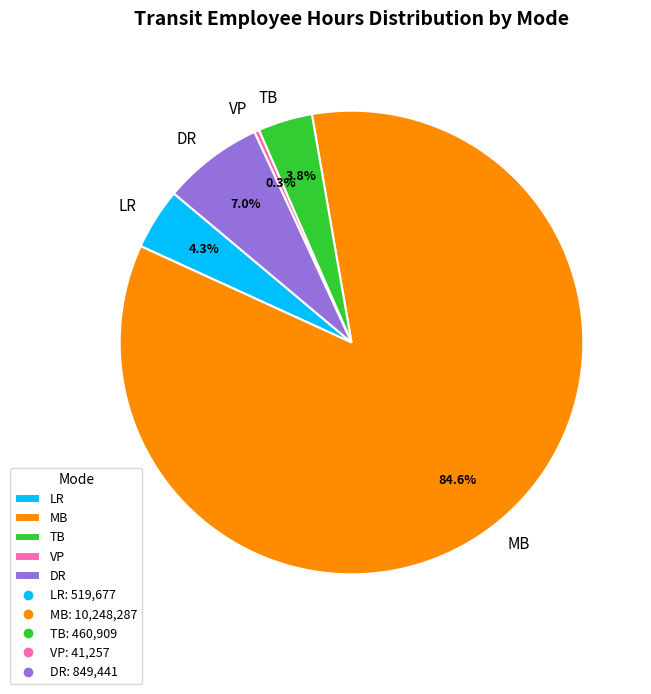

To the nearest percent, what percentage of the pie is MB?

85%